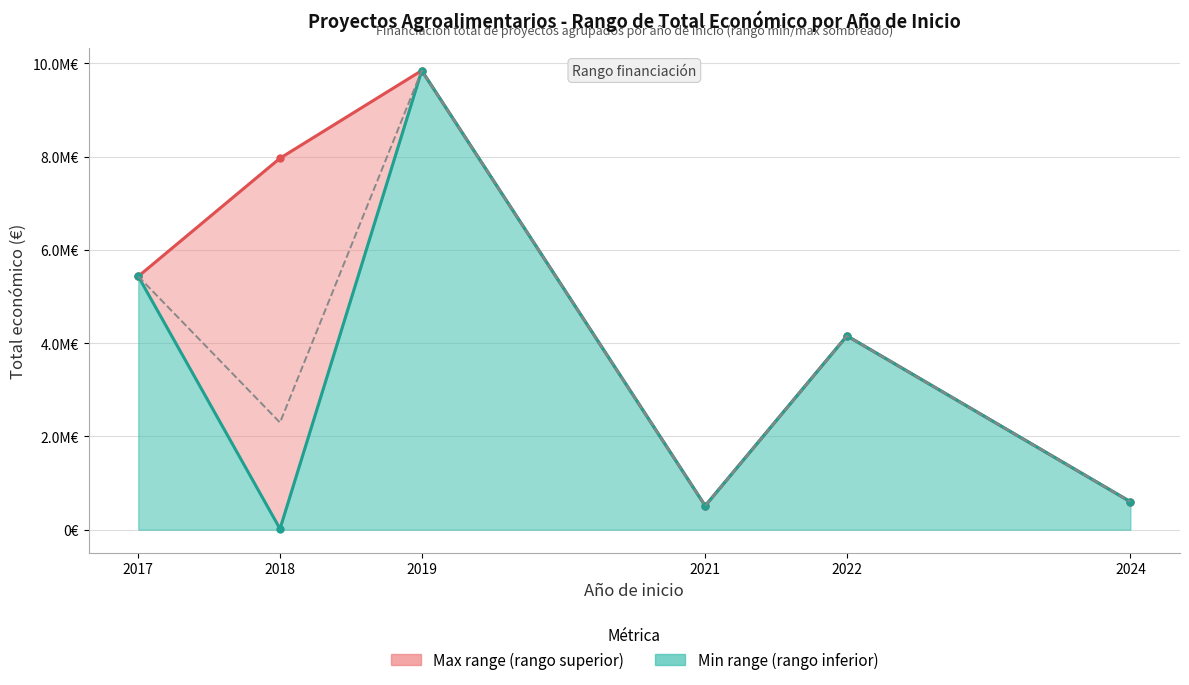

At 2, list the series in order from largest to smallest.

Max range, Min range